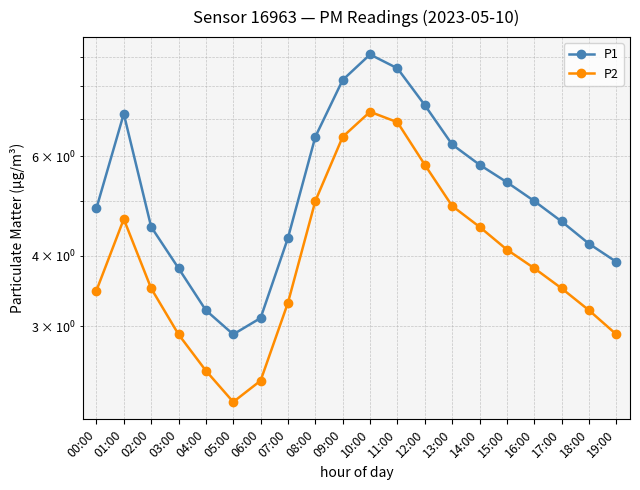

Reading right to left, what are all the values shown in this chart?

P1: 19:00=3.9	18:00=4.2	17:00=4.6	16:00=5.0	15:00=5.4	14:00=5.8	13:00=6.3	12:00=7.4	11:00=8.6	10:00=9.1	09:00=8.2	08:00=6.5	07:00=4.3	06:00=3.1	05:00=2.9	04:00=3.2	03:00=3.8	02:00=4.5	01:00=7.1	00:00=4.9
P2: 19:00=2.9	18:00=3.2	17:00=3.5	16:00=3.8	15:00=4.1	14:00=4.5	13:00=4.9	12:00=5.8	11:00=6.9	10:00=7.2	09:00=6.5	08:00=5.0	07:00=3.3	06:00=2.4	05:00=2.2	04:00=2.5	03:00=2.9	02:00=3.5	01:00=4.6	00:00=3.5